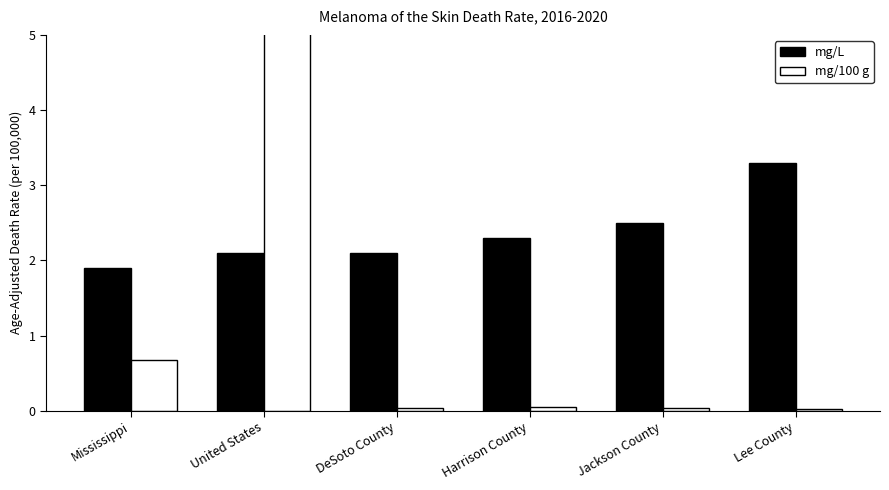

At which category is the sum across all series the highest?

United States